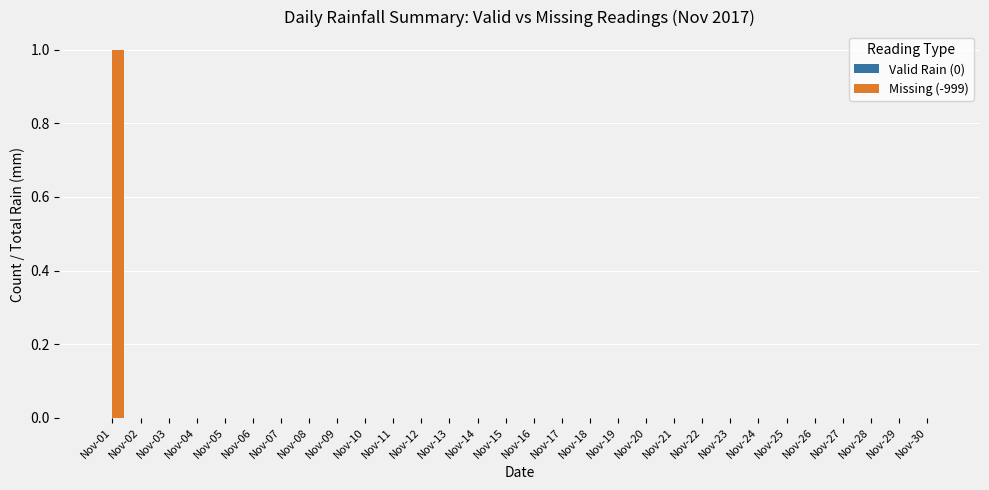

Is it true that the value at Nov-15 is 0?

True